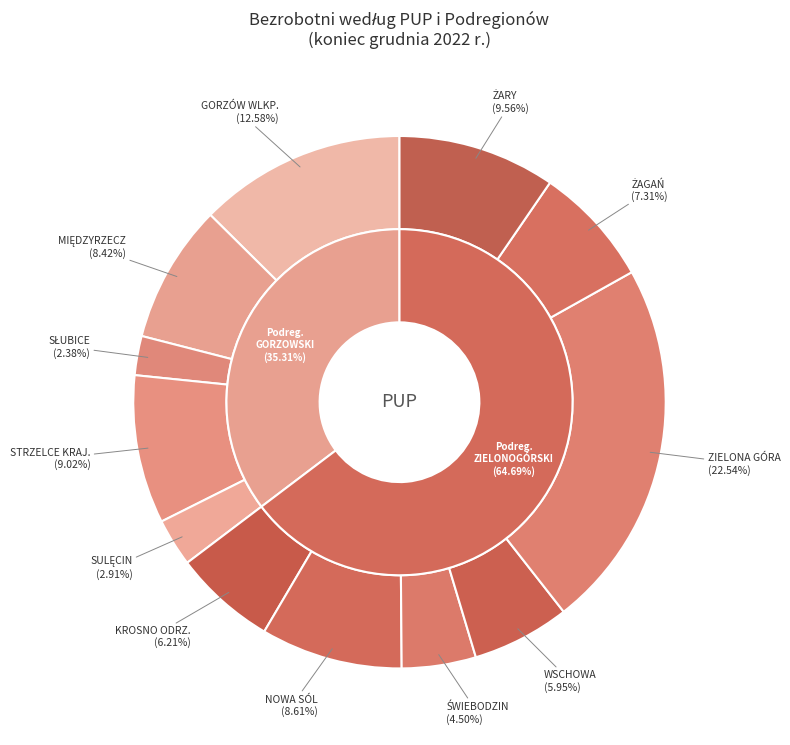

How many slices are in this pie chart?

12